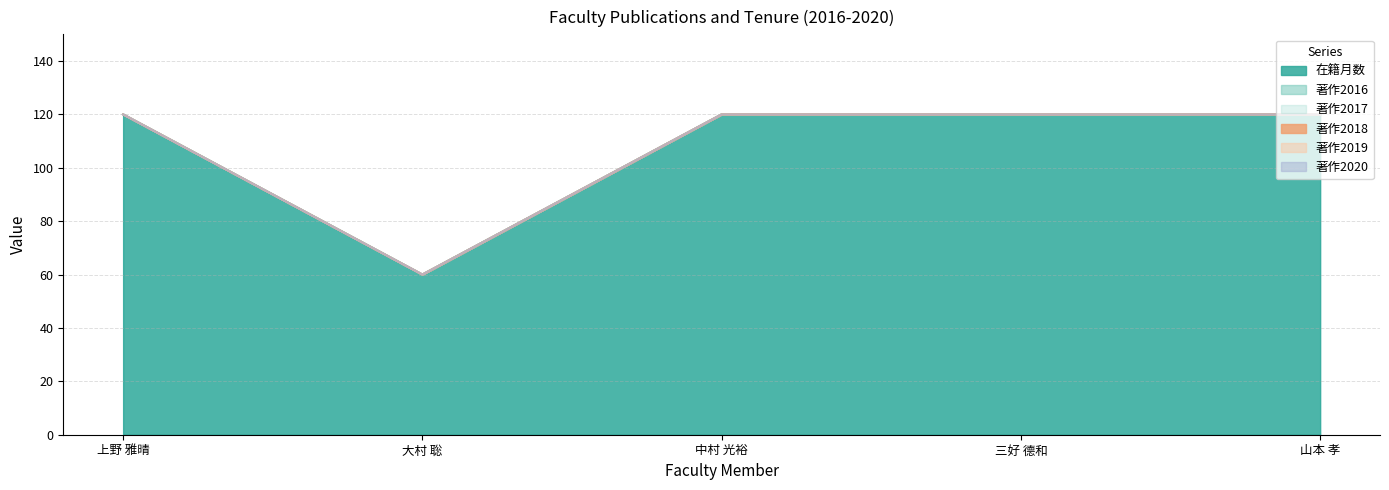

What is the sum of the 在籍月数 values at 中村 光裕 and 山本 孝?

240